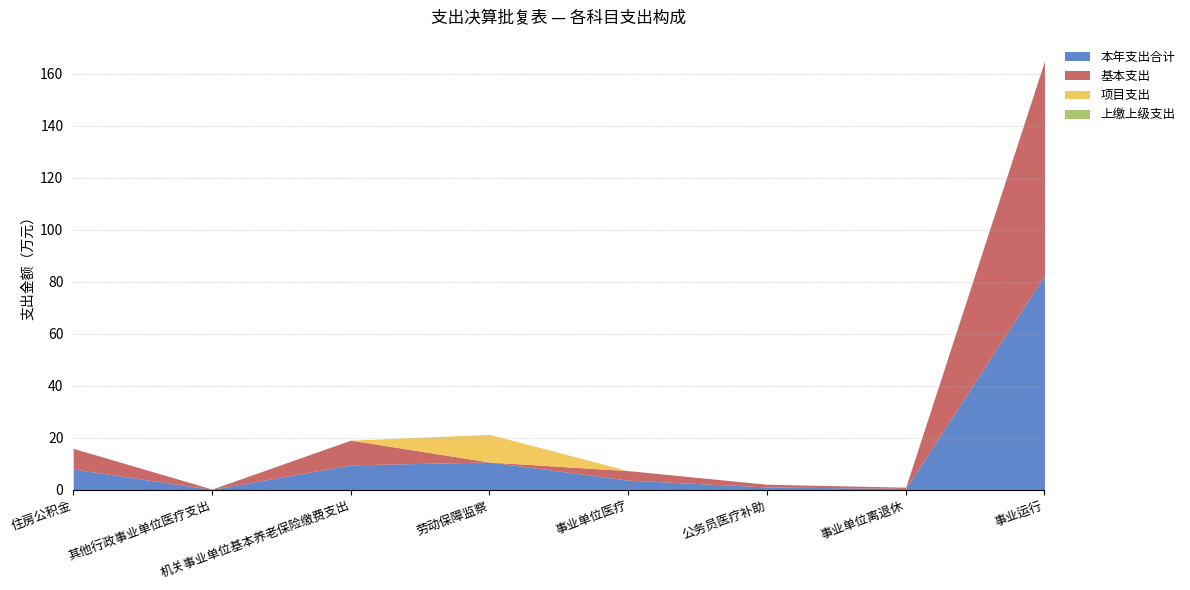

Reading right to left, list all the values displayed in this chart.

本年支出合计: 事业运行=82.4	事业单位离退休=0.5	公务员医疗补助=1.0	事业单位医疗=3.7	劳动保障监察=10.6	机关事业单位基本养老保险缴费支出=9.5	其他行政事业单位医疗支出=0.1	住房公积金=7.9
基本支出: 事业运行=82.4	事业单位离退休=0.5	公务员医疗补助=1.0	事业单位医疗=3.7	劳动保障监察=0.0	机关事业单位基本养老保险缴费支出=9.5	其他行政事业单位医疗支出=0.1	住房公积金=7.9
项目支出: 事业运行=0.0	事业单位离退休=0.0	公务员医疗补助=0.0	事业单位医疗=0.0	劳动保障监察=10.6	机关事业单位基本养老保险缴费支出=0.0	其他行政事业单位医疗支出=0.0	住房公积金=0.0
上缴上级支出: 事业运行=0.0	事业单位离退休=0.0	公务员医疗补助=0.0	事业单位医疗=0.0	劳动保障监察=0.0	机关事业单位基本养老保险缴费支出=0.0	其他行政事业单位医疗支出=0.0	住房公积金=0.0